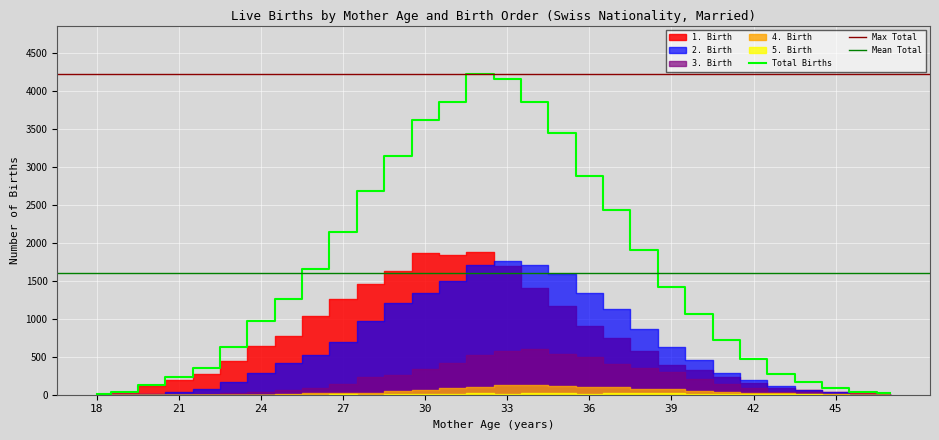

What is the highest value of the Total Births series?

4230